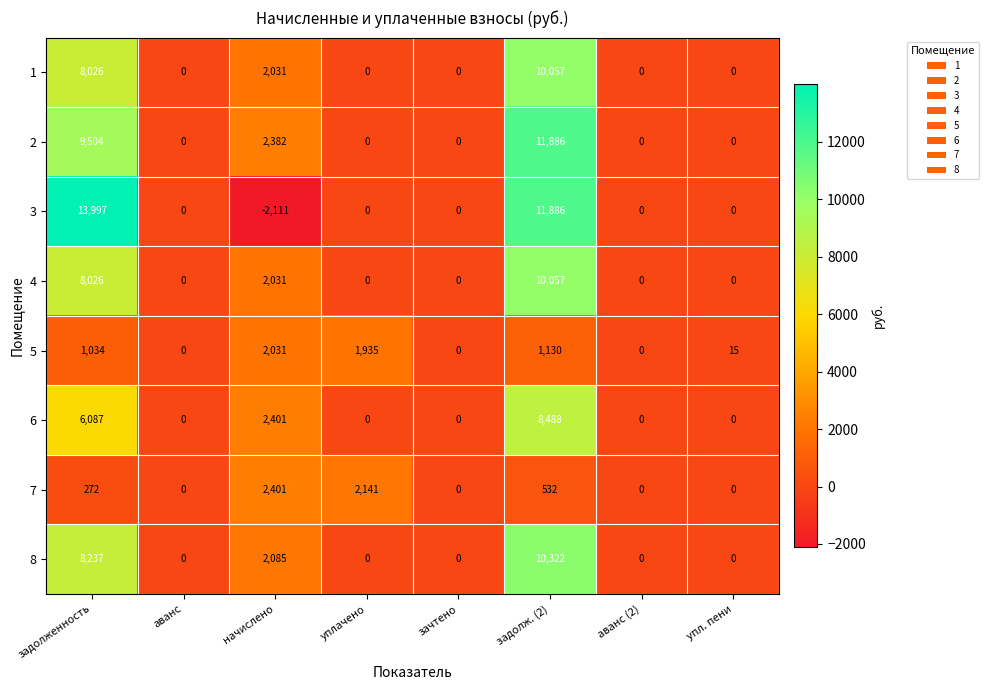

How many categories are shown in the chart?

8